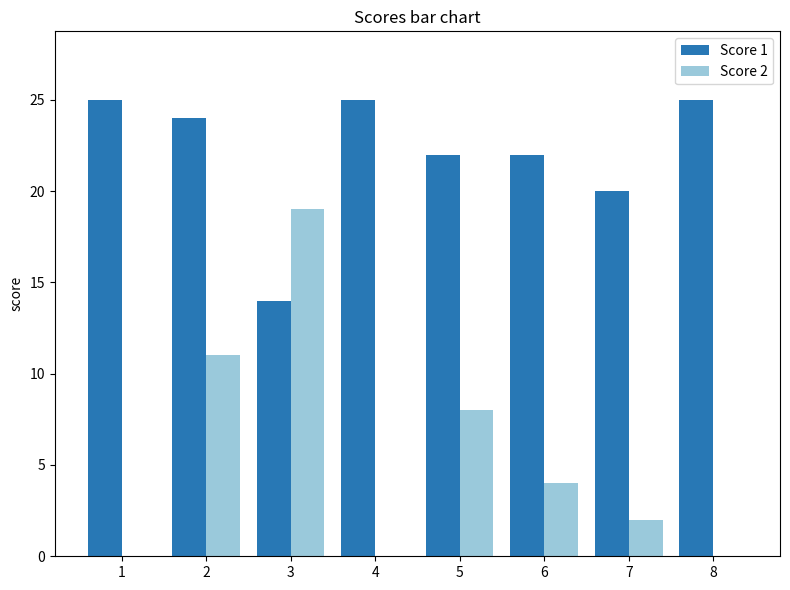

Reading left to right, extract all data points from this chart.

Score 1: 25	24	14	25	22	22	20	25
Score 2: 0	11	19	0	8	4	2	0